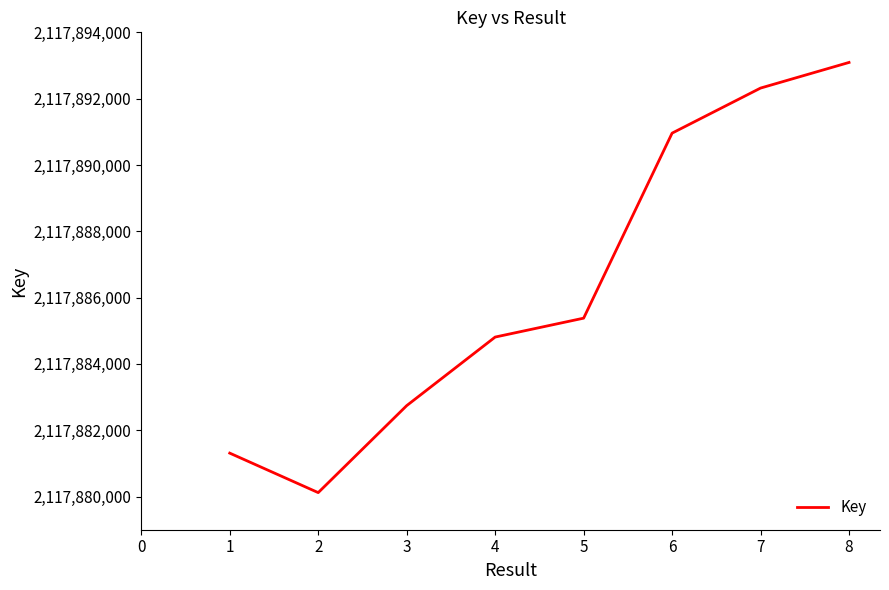

Where is the data nearest to the value 2117886605?

5